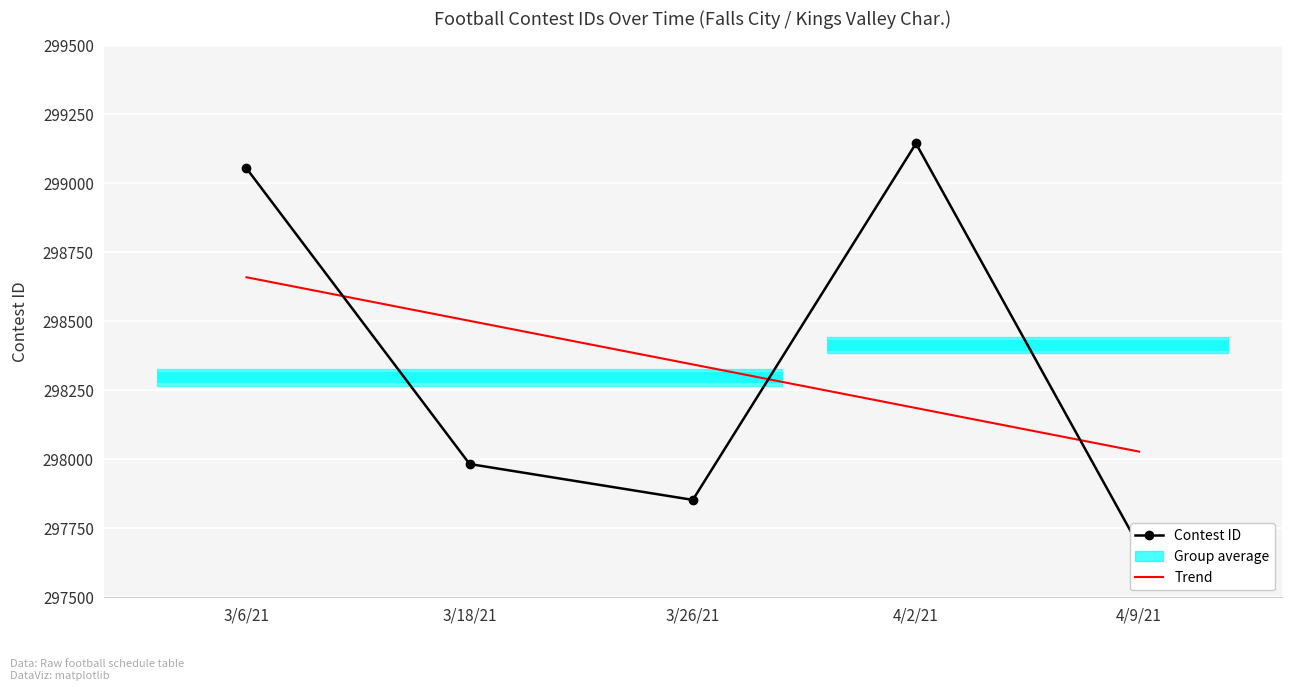

What is the value of the Contest ID point at the 4th from the left?

299145.0